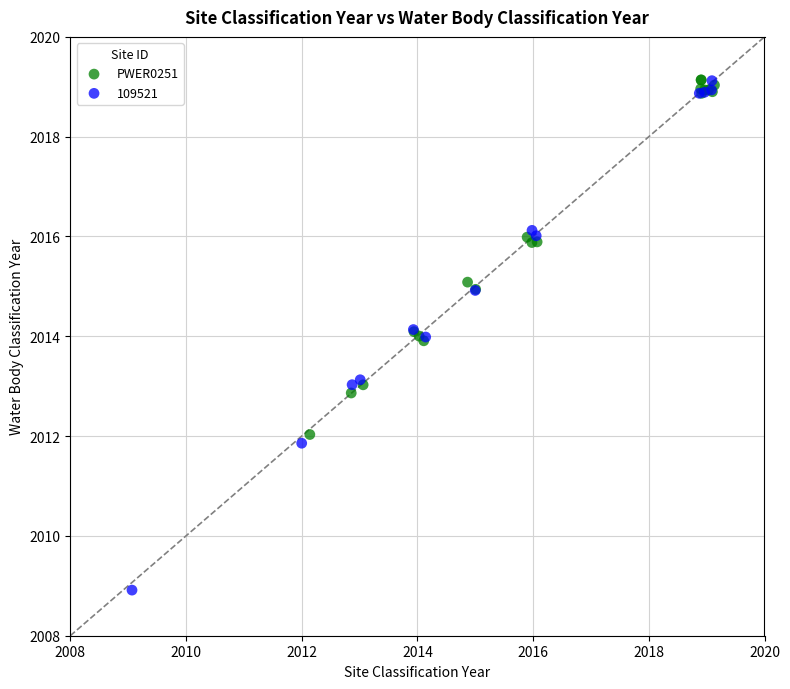

Which series reaches the minimum Y coordinate?

109521